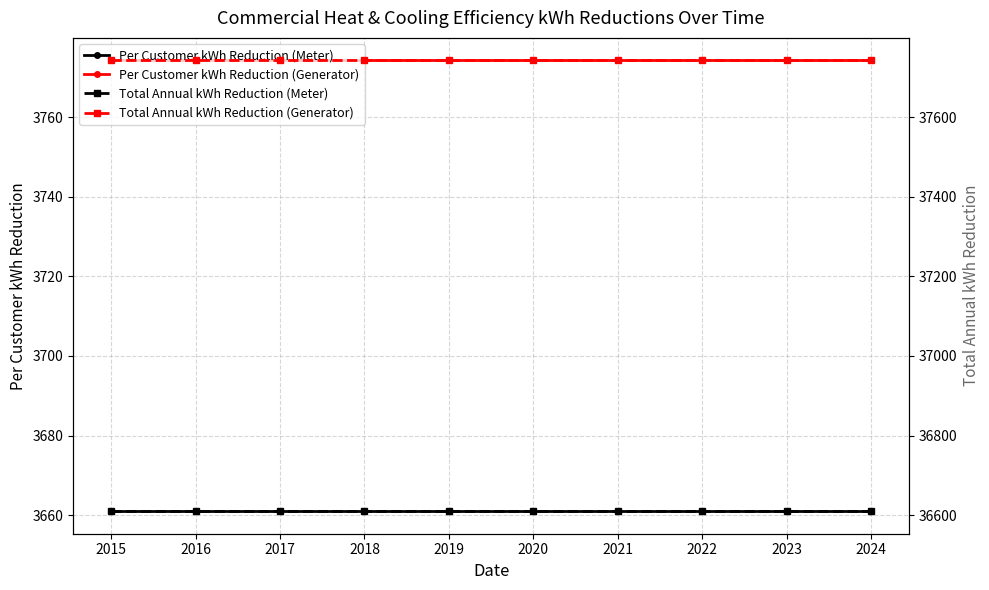

Between 2023 and 2019, which is larger?

2023